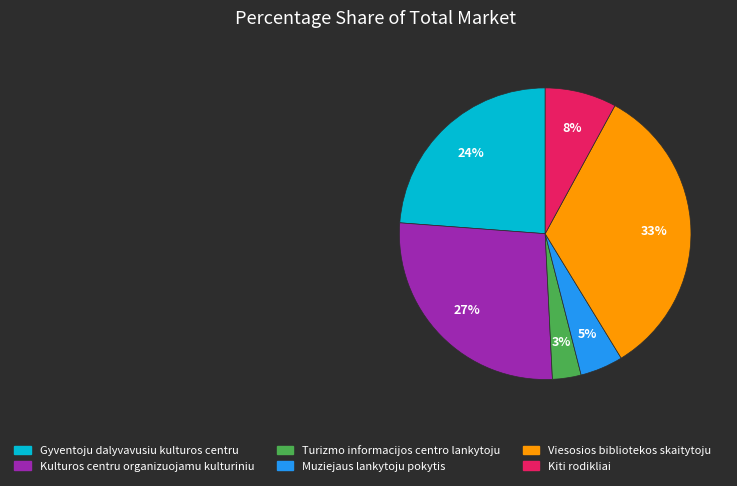

Is there any slice that represents more than half of the pie?

No